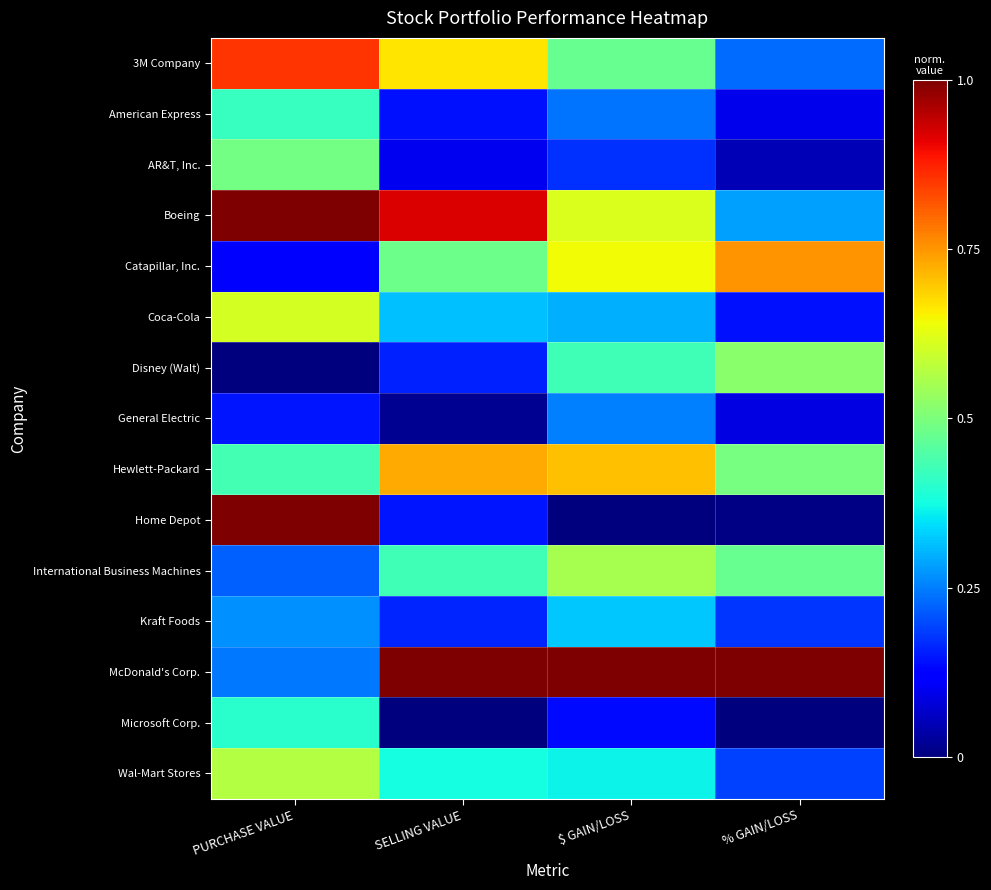

Rank the series by their maximum value, from lowest to highest.

General Electric, Kraft Foods, Microsoft Corp., American Express, AR&T, Inc., Disney (Walt), International Business Machines, Wal-Mart Stores, Coca-Cola, Hewlett-Packard, Catapillar, Inc., 3M Company, Home Depot, Boeing, McDonald's Corp.